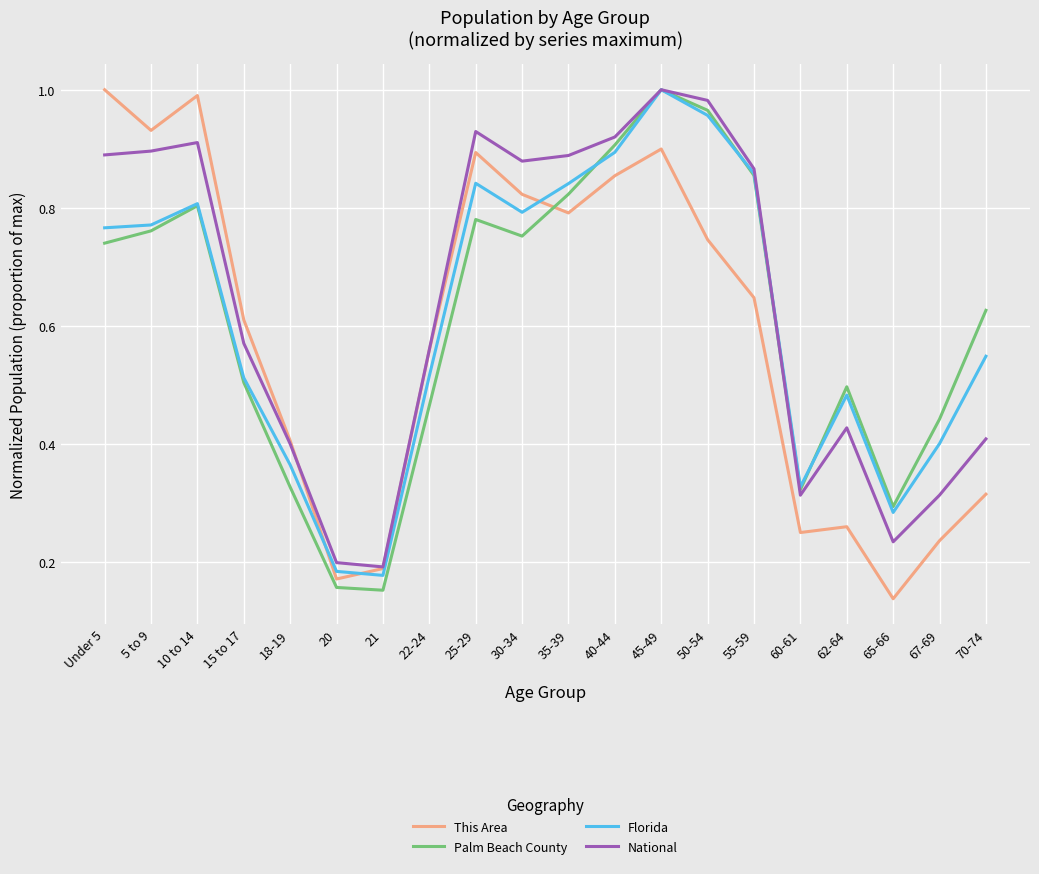

True or false: This Area has a value of 0.1 at 67-69.

False